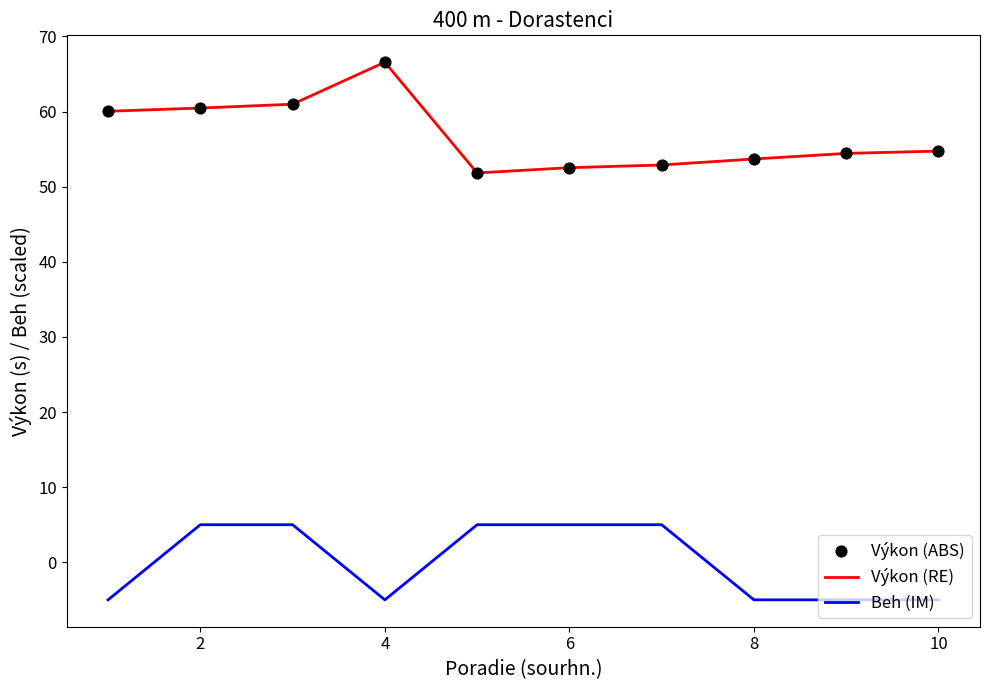

True or false: Beh (IM) and Výkon (RE) intersect in this chart.

False